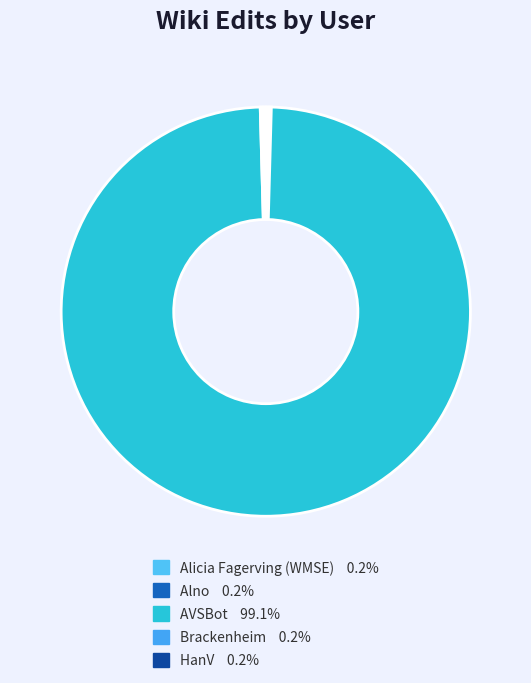

Is AVSBot the majority of the pie?

Yes